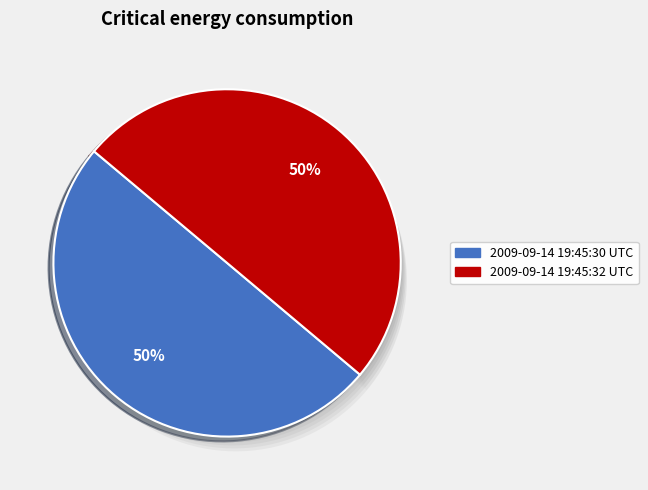

Approximately how many times larger is the value at 2009-09-14 19:45:30 UTC compared to 2009-09-14 19:45:32 UTC?

1.0